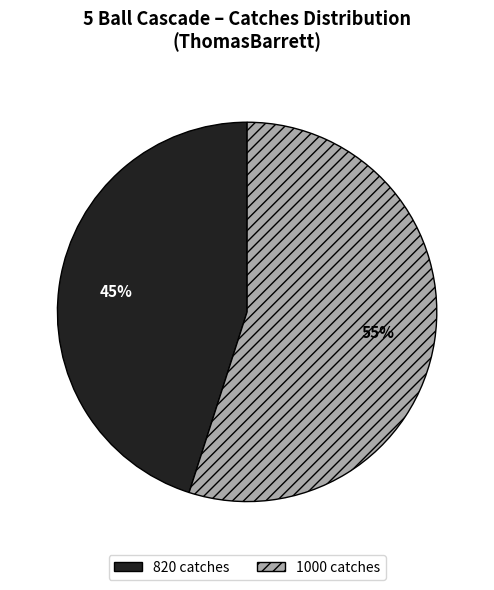

The 820 catches slice represents 52% of the pie. True or false?

False